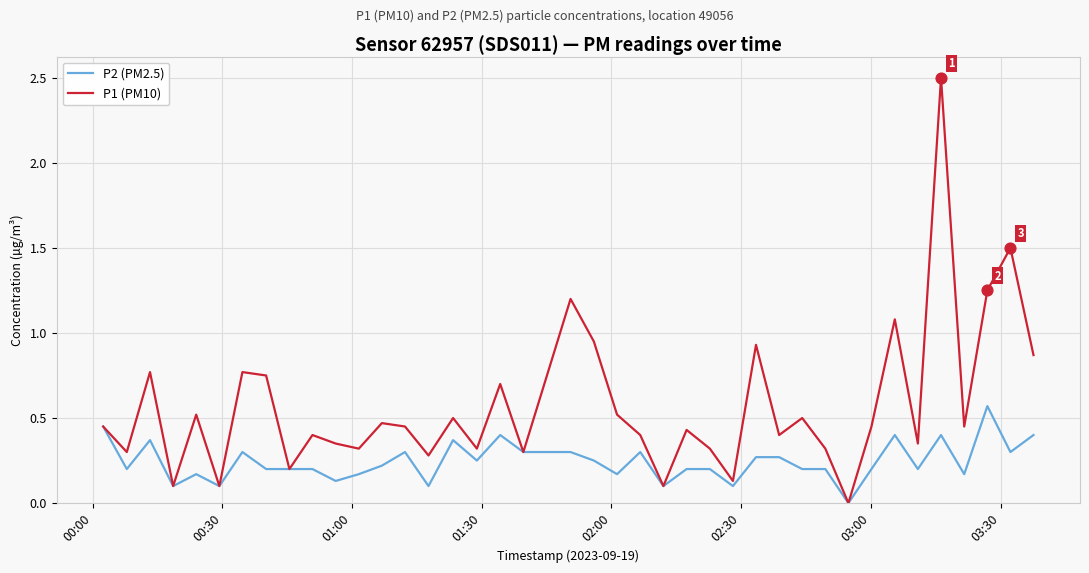

What are all the series names shown in the legend?

P2 (PM2.5), P1 (PM10)